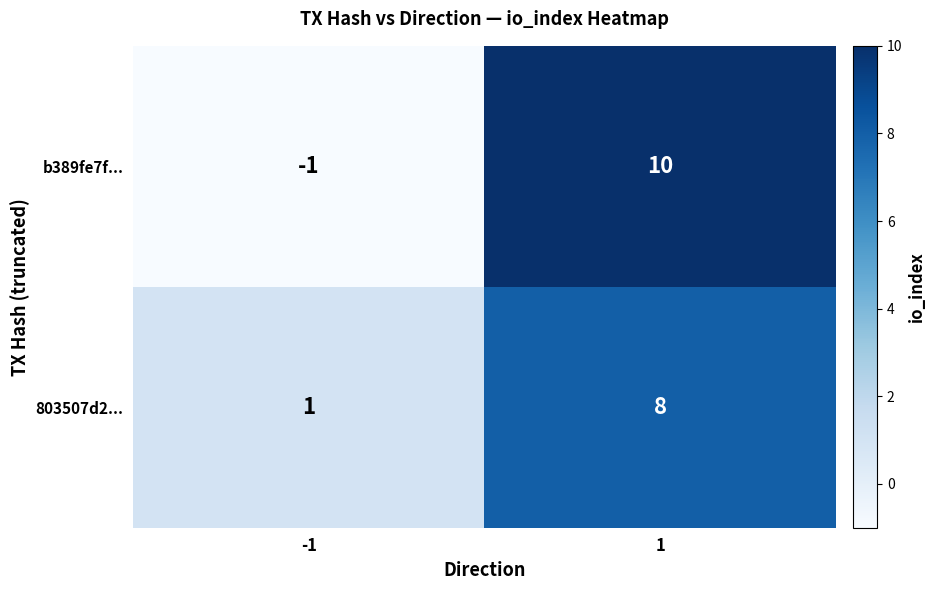

True or false: 803507d2... has a value of 12 at 1.

False